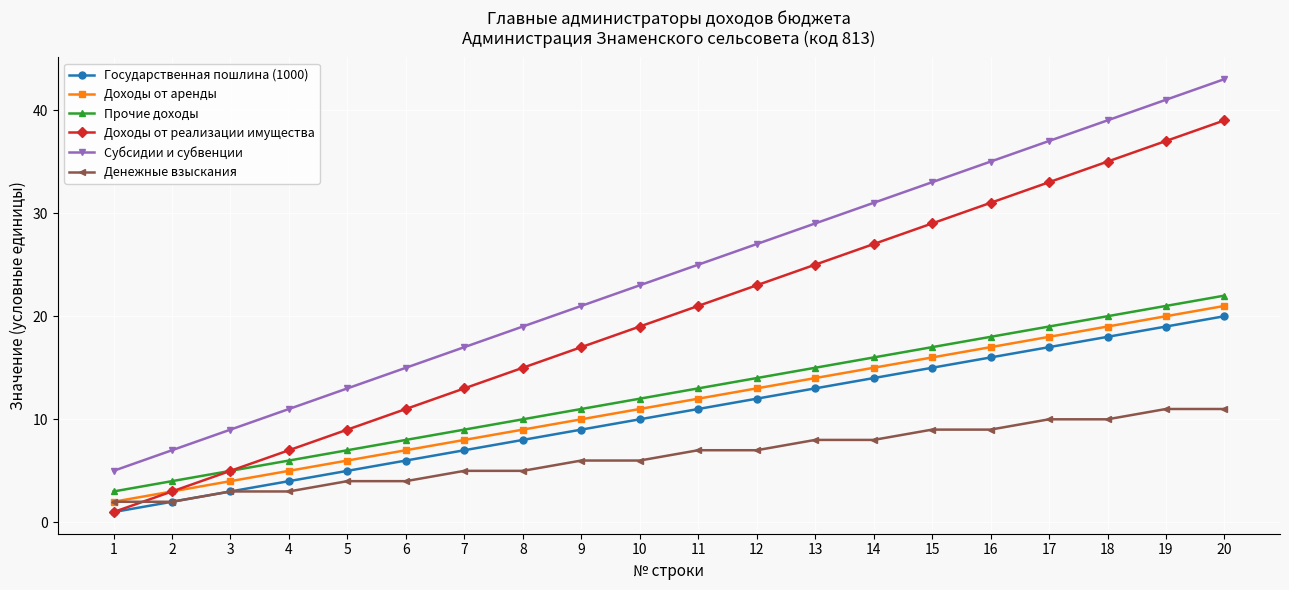

What is the value of the Прочие доходы point at the 13th from the left?

15